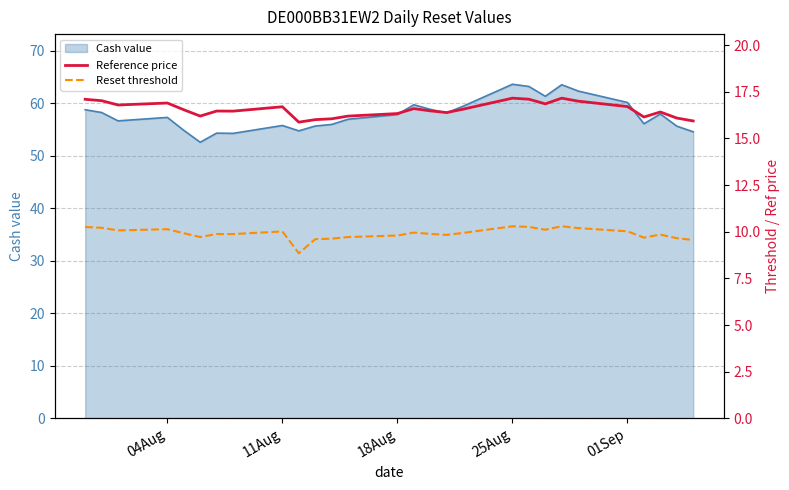

What is the minimum value for Cash value?

52.6